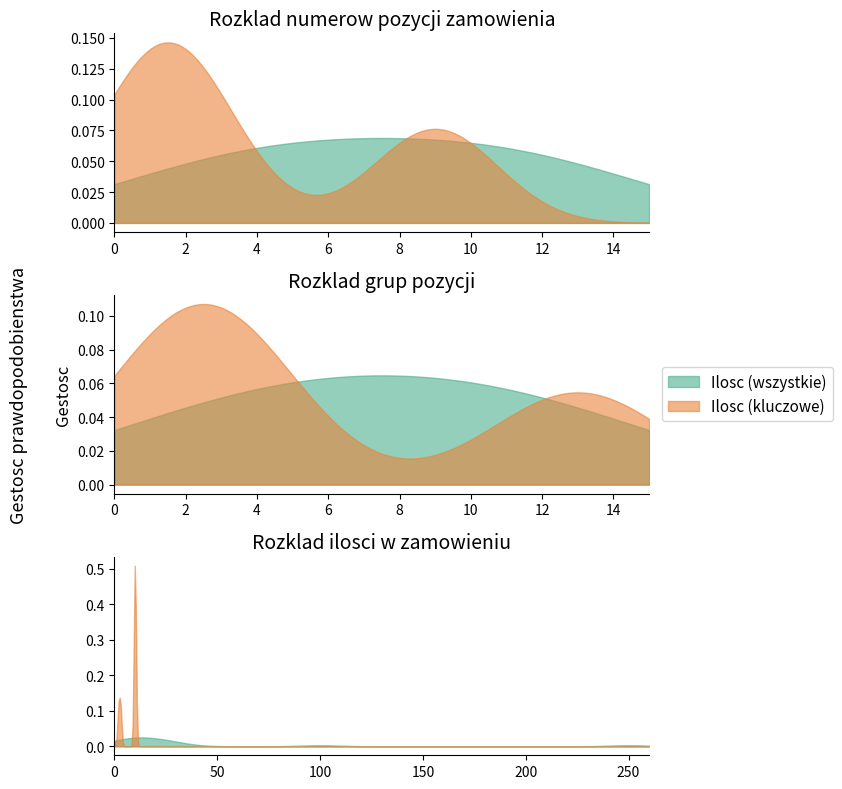

What is the ratio of the value at 1 to the value at 6?

0.1